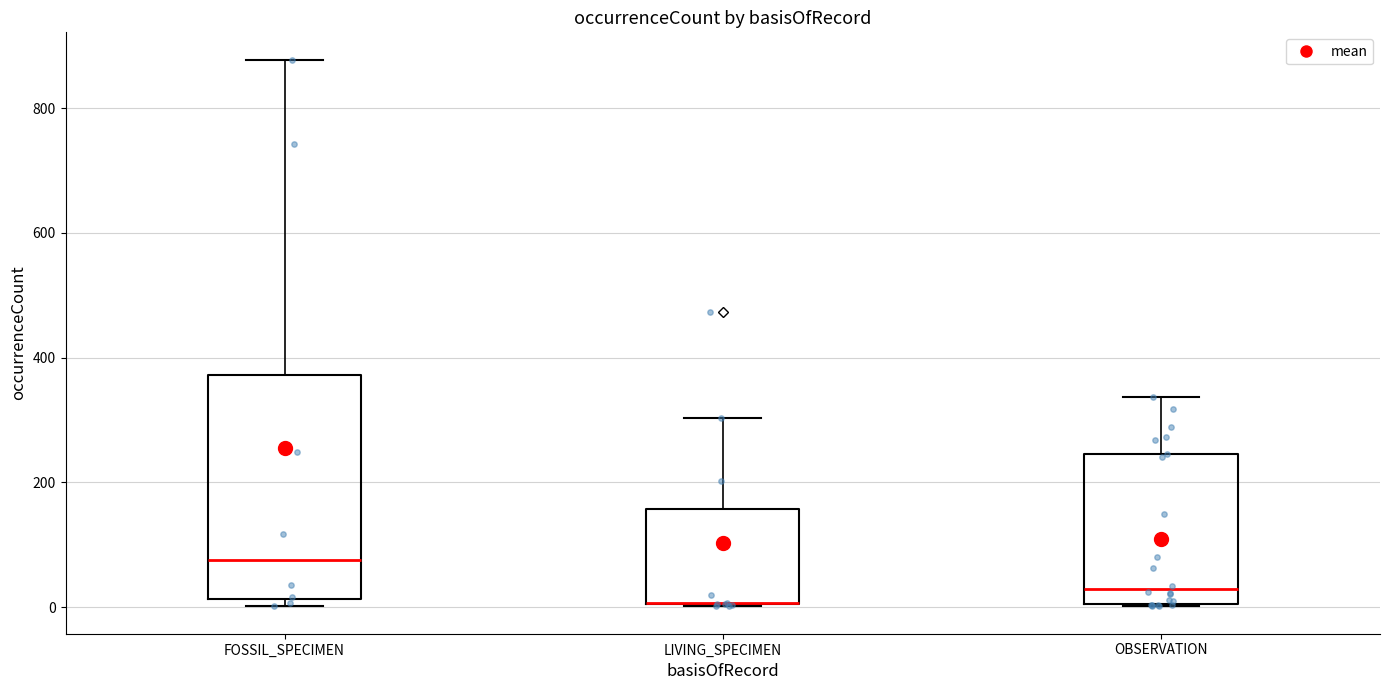

Reading left to right, read every box against the y-axis: the position of its median line, the range the box covers, and the ends of its whiskers. The values are not printed on the chart, so give them approximately, as read against the axis.

FOSSIL_SPECIMEN: median 80, box 20 to 380, whiskers 0 to 880
LIVING_SPECIMEN: median 0 (drawn on the box's lower edge), box 0 to 160, whiskers 0 to 300
OBSERVATION: median 20, box 0 to 240, whiskers 0 to 340